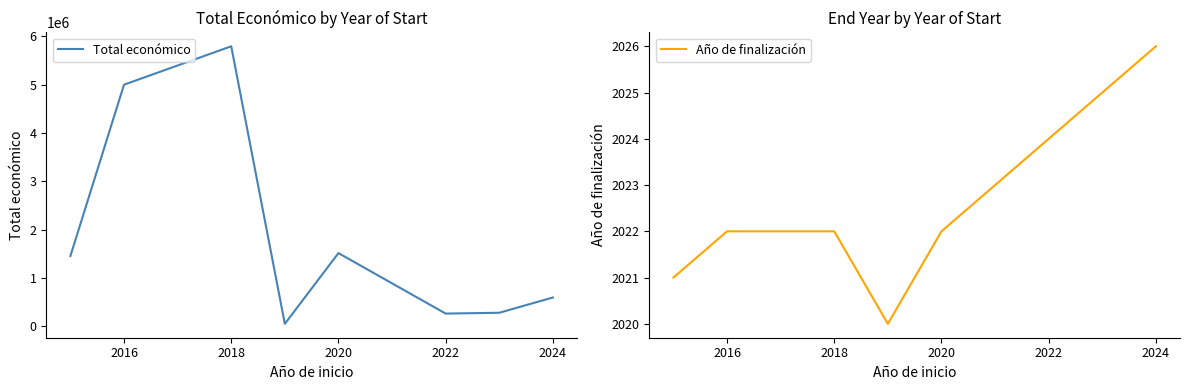

Which series has the largest total across all categories?

Total económico